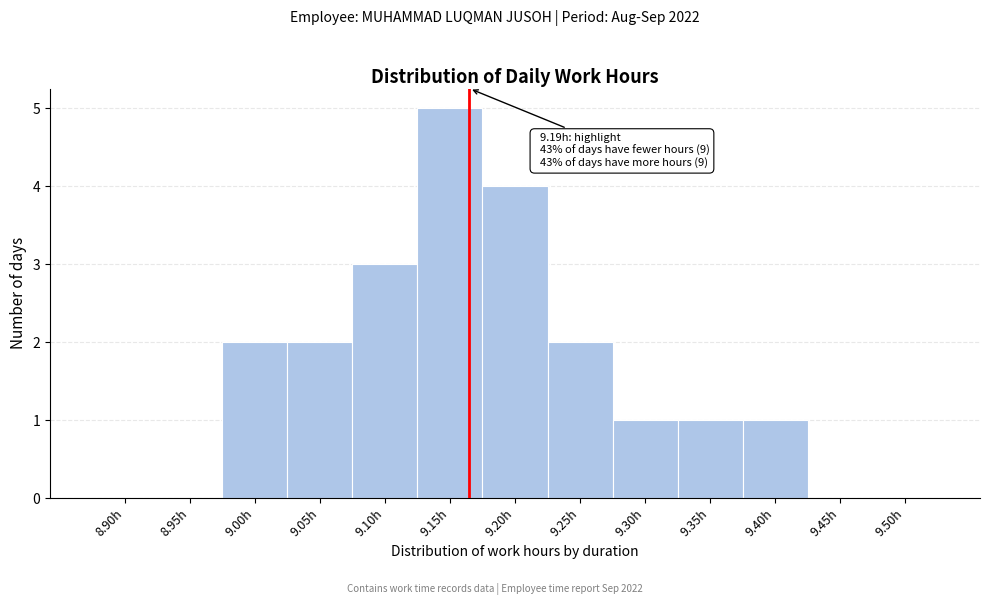

Reading left to right, what are all the values shown in this chart?

8.90h=0	8.95h=0	9.00h=2	9.05h=2	9.10h=3	9.15h=5	9.20h=4	9.25h=2	9.30h=1	9.35h=1	9.40h=1	9.45h=0	9.50h=0